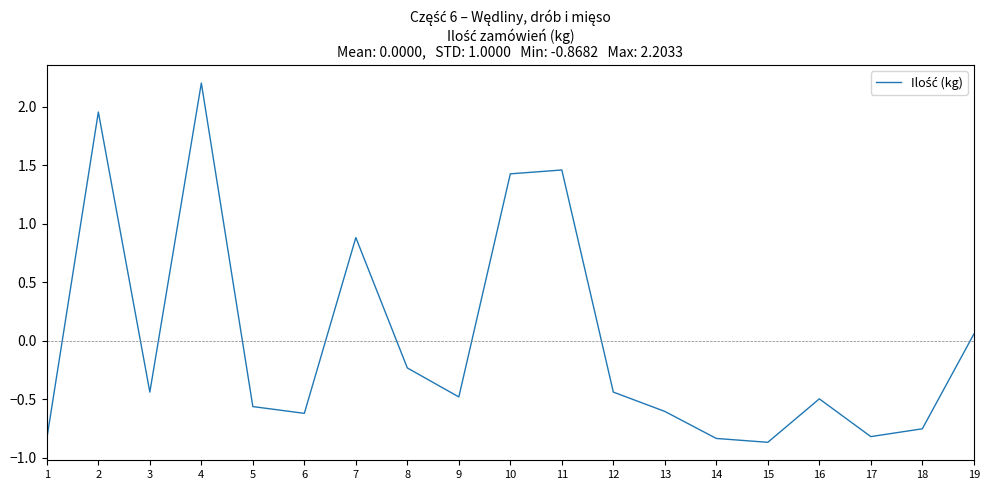

What is the change in value from 16 to 18?

-0.3